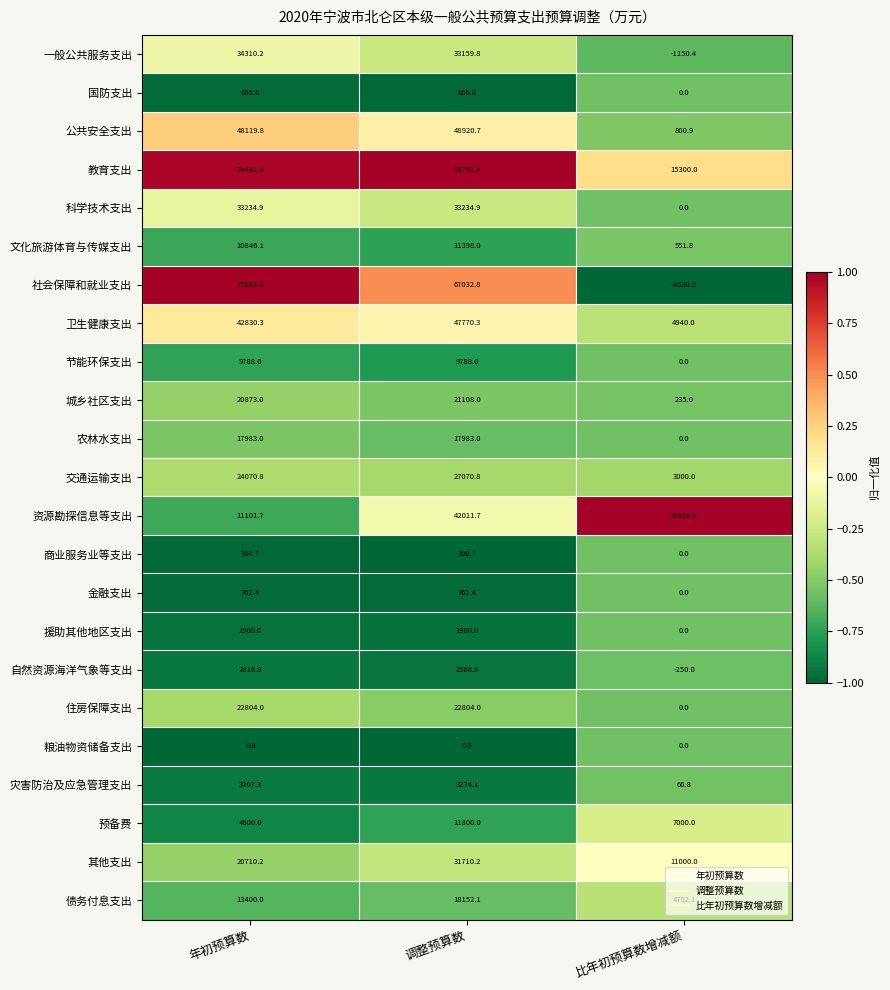

At which category is the sum across all series the highest?

调整预算数